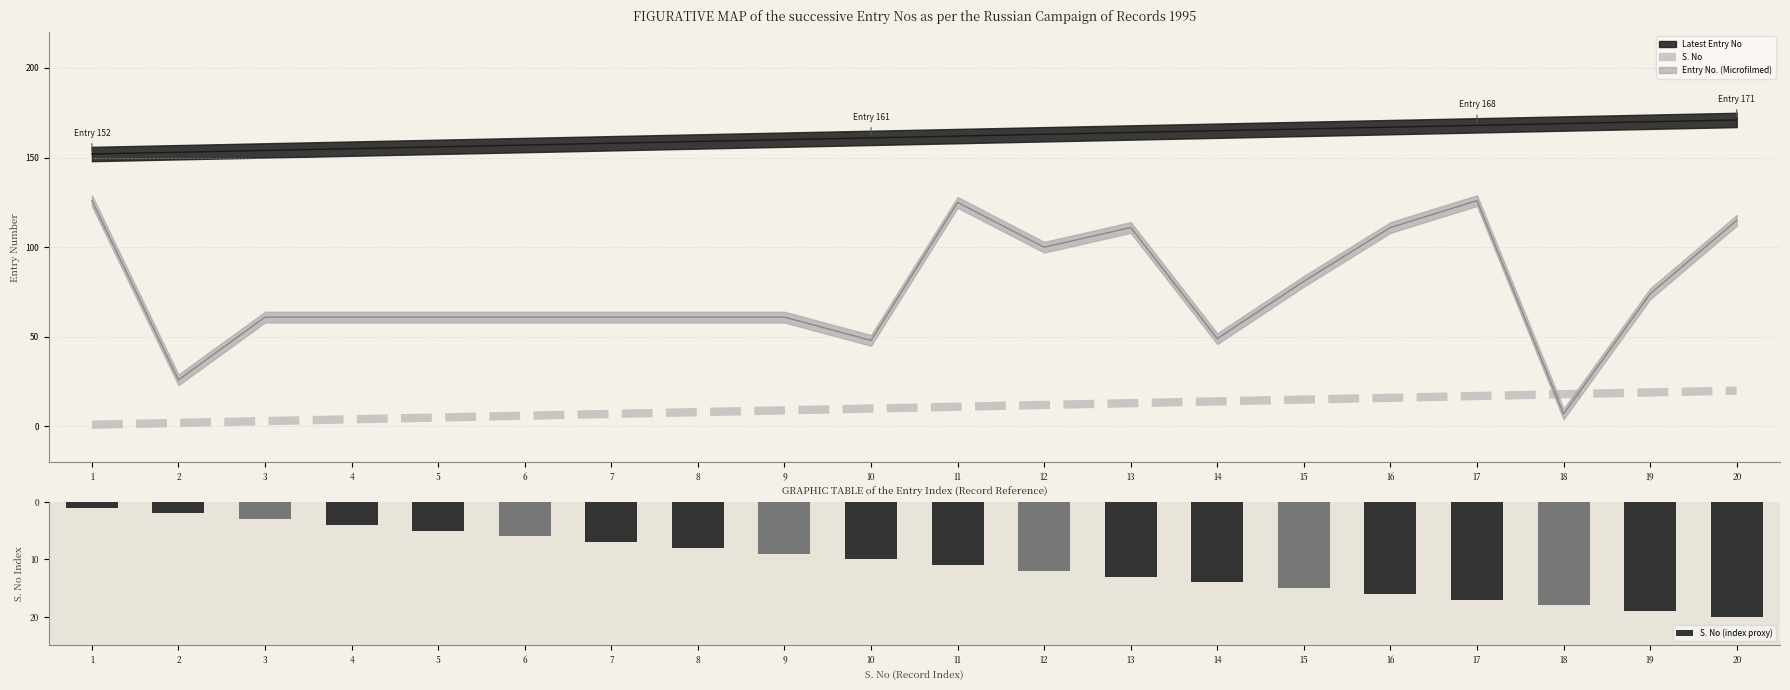

The value of S. No at 1 is 1. True or false?

True